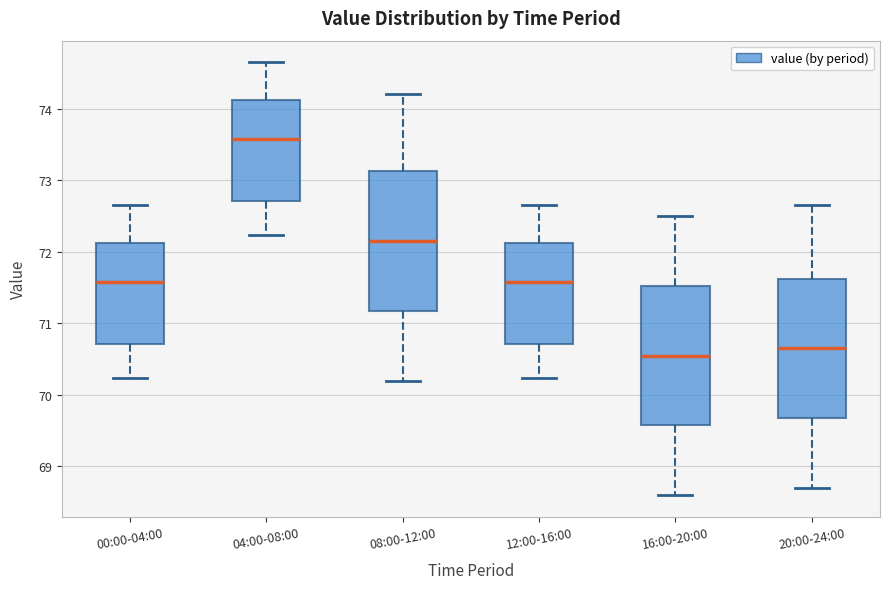

Reading left to right, read every box against the y-axis: the position of its median line, the range the box covers, and the ends of its whiskers. The values are not printed on the chart, so give them approximately, as read against the axis.

00:00-04:00: median 71.6, box 70.7 to 72.1, whiskers 70.2 to 72.7
04:00-08:00: median 73.6, box 72.7 to 74.1, whiskers 72.2 to 74.7
08:00-12:00: median 72.2, box 71.2 to 73.1, whiskers 70.2 to 74.2
12:00-16:00: median 71.6, box 70.7 to 72.1, whiskers 70.2 to 72.7
16:00-20:00: median 70.6, box 69.6 to 71.5, whiskers 68.6 to 72.5
20:00-24:00: median 70.7, box 69.7 to 71.6, whiskers 68.7 to 72.7